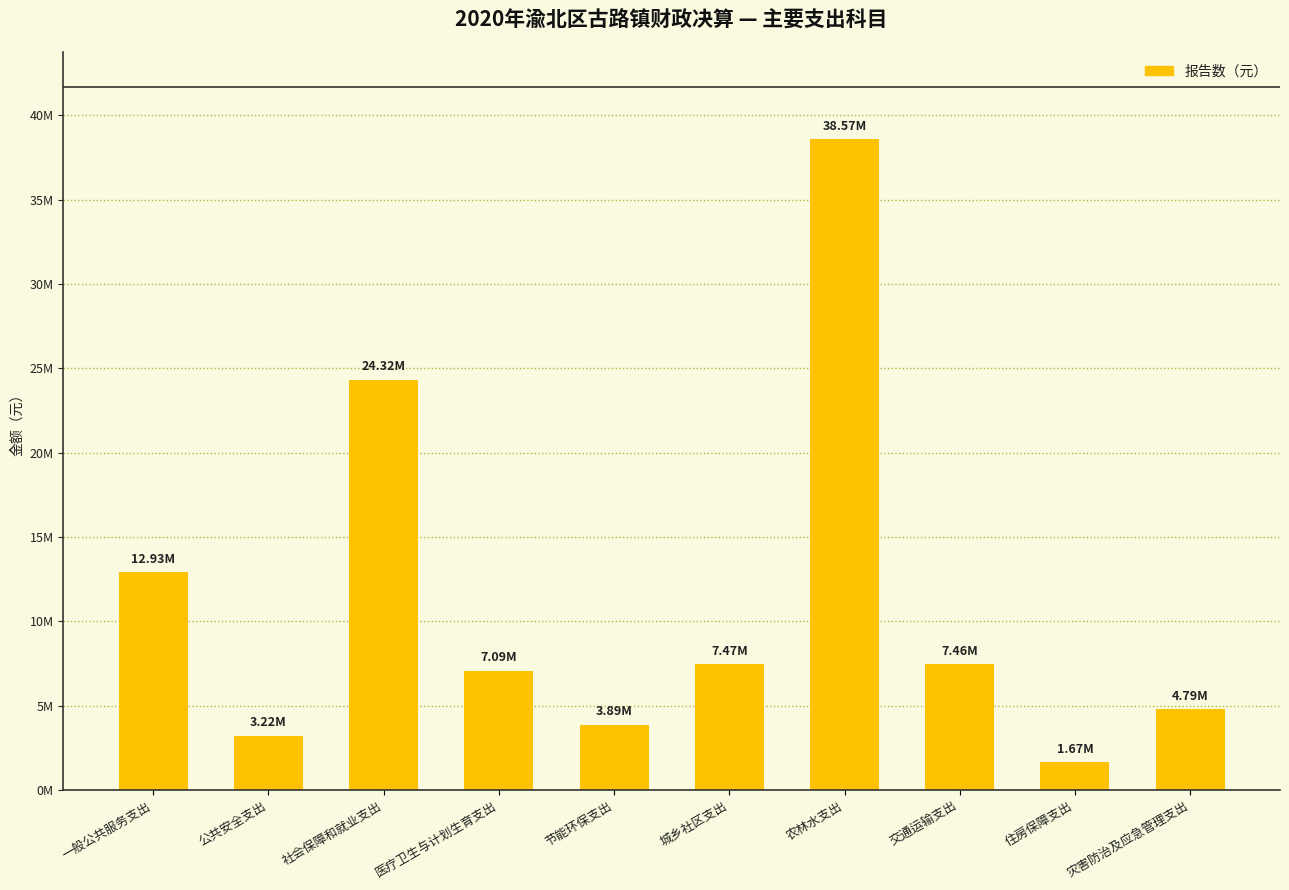

True or false: the data shows 7085252.7 at 医疗卫生与计划生育支出.

True